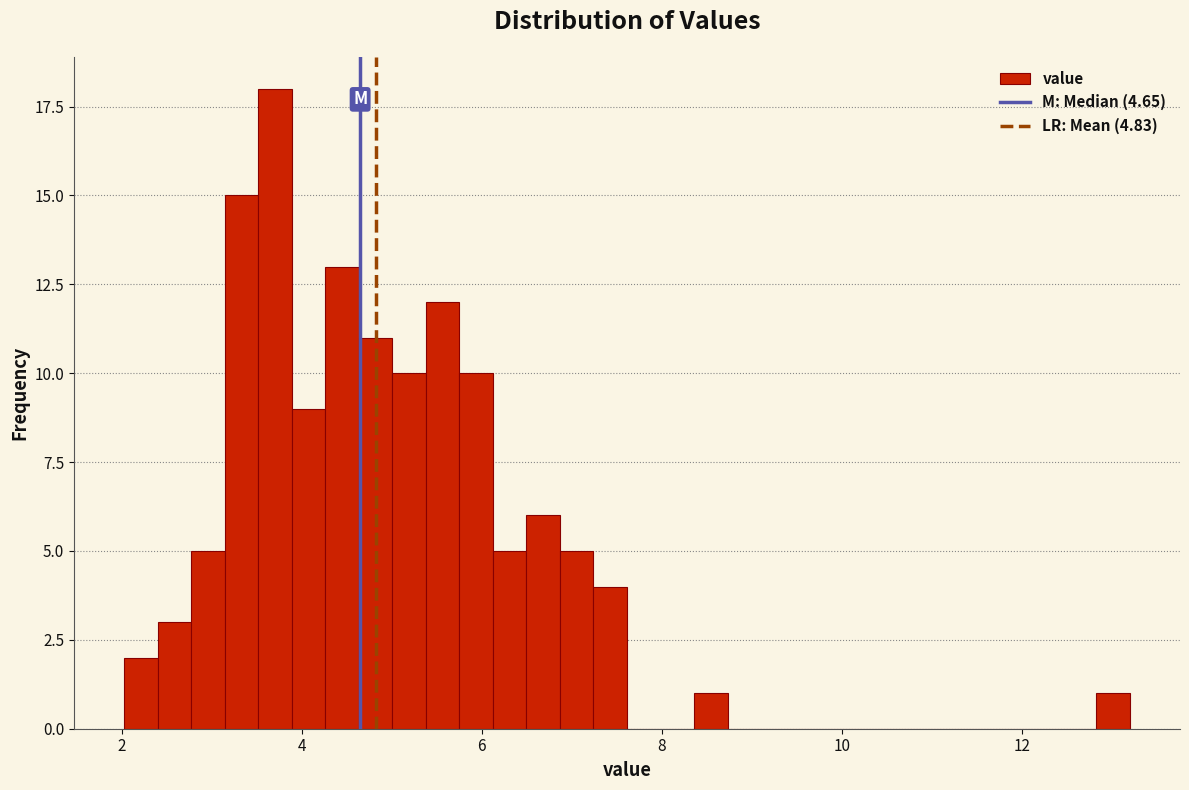

Around what value on the x-axis is the tallest bar? Give the approximate position of its centre, as read against the axis.

3.8